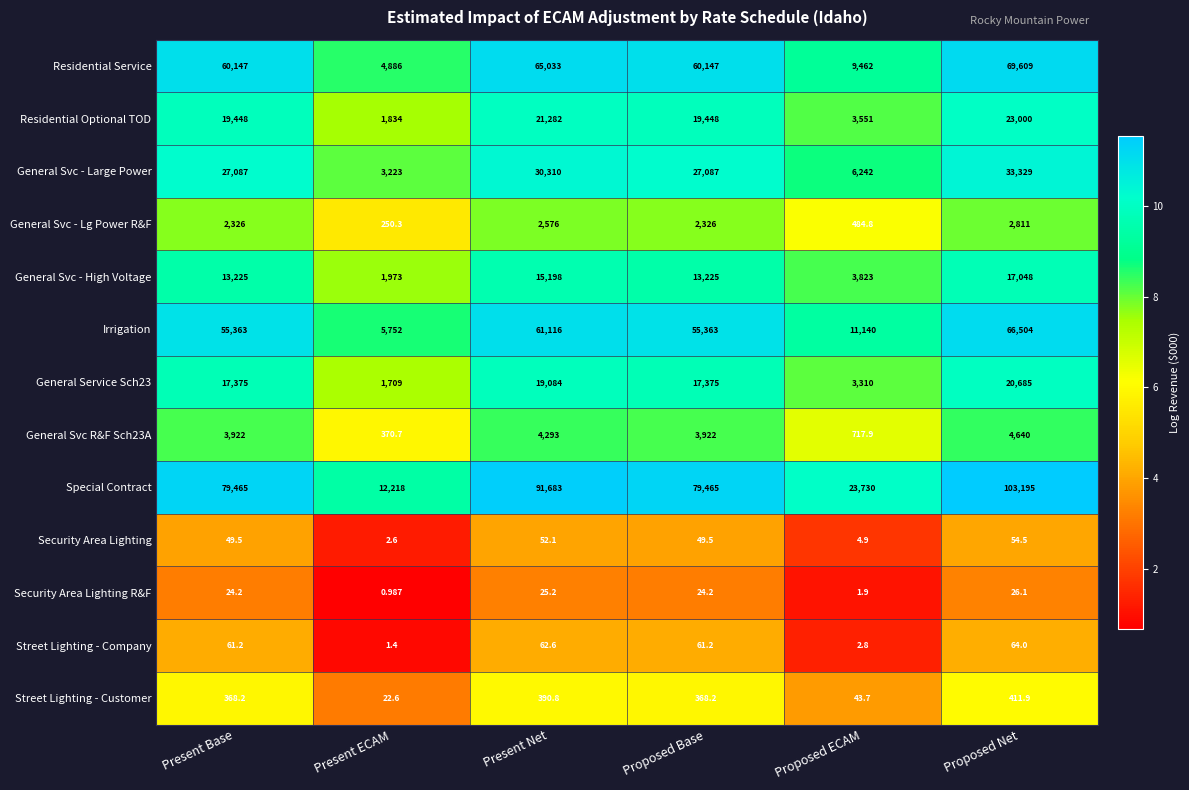

Between Proposed ECAM and Proposed Net, which series saw the biggest shift?

Special Contract